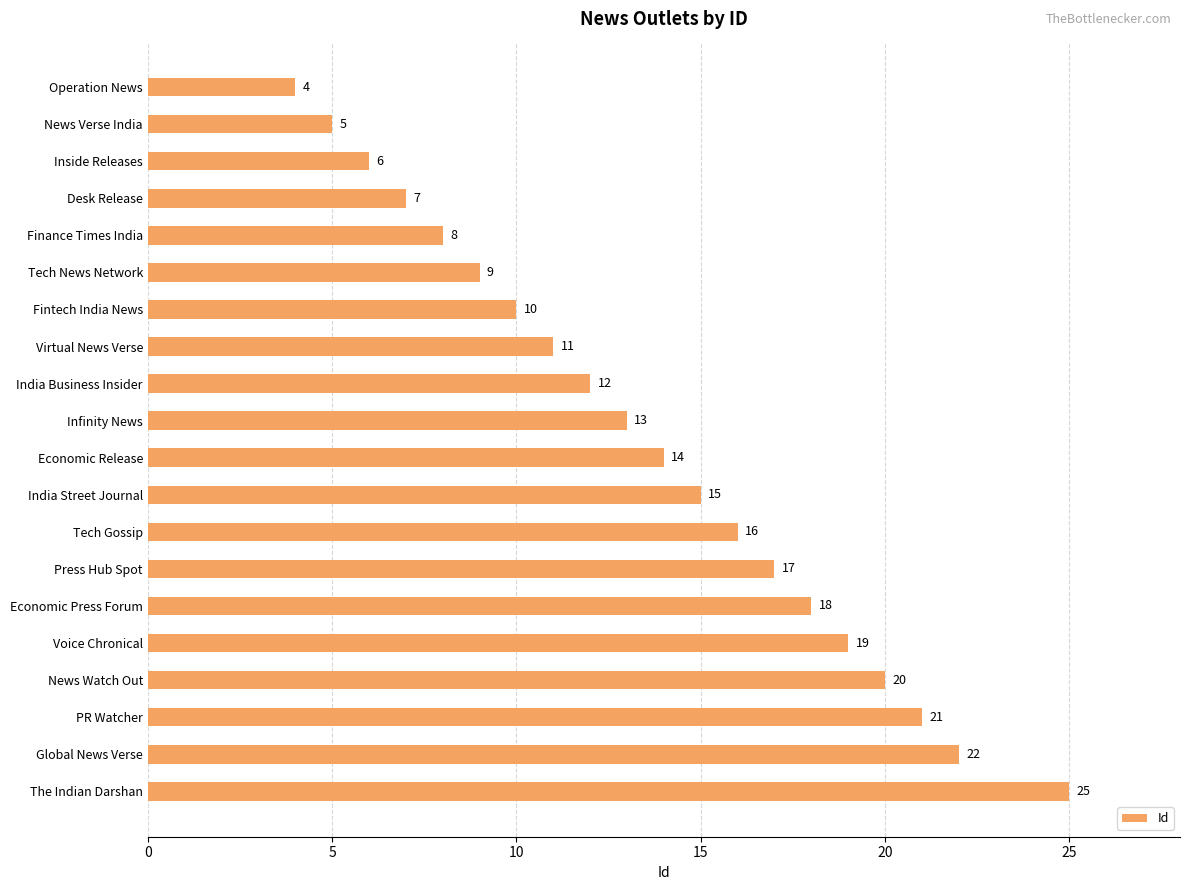

The chart shows a value of 2 at Operation News. True or false?

False